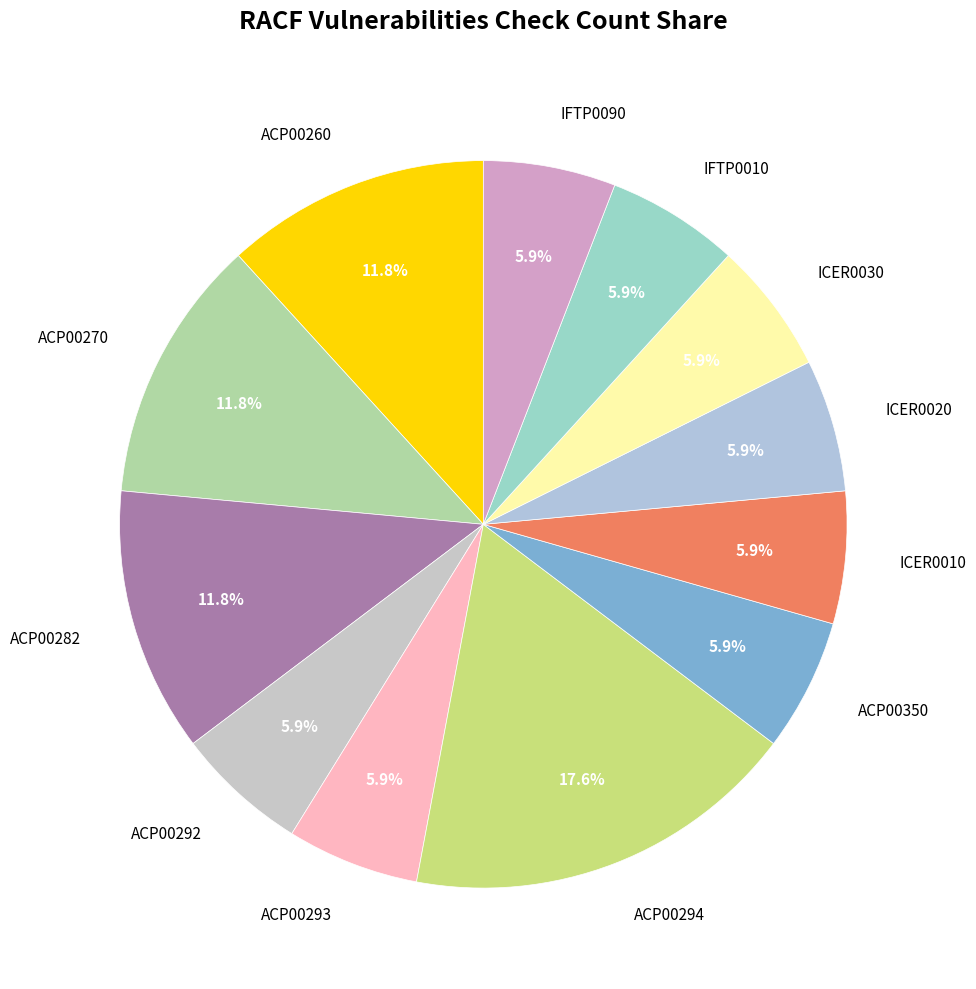

Which category has the biggest portion of the pie?

ACP00294